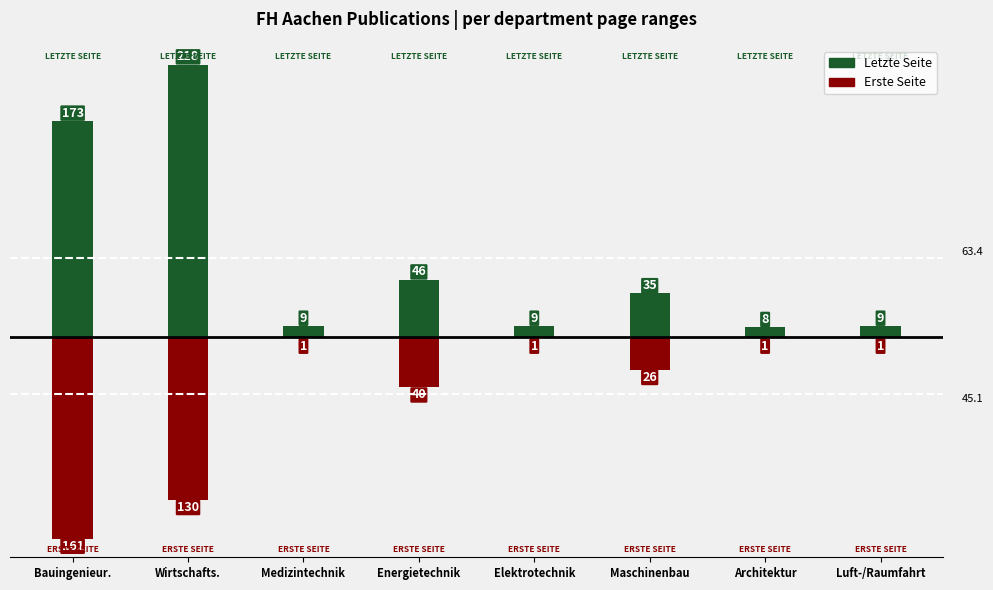

The Erste Seite series shows -9 at Energietechnik. True or false?

False